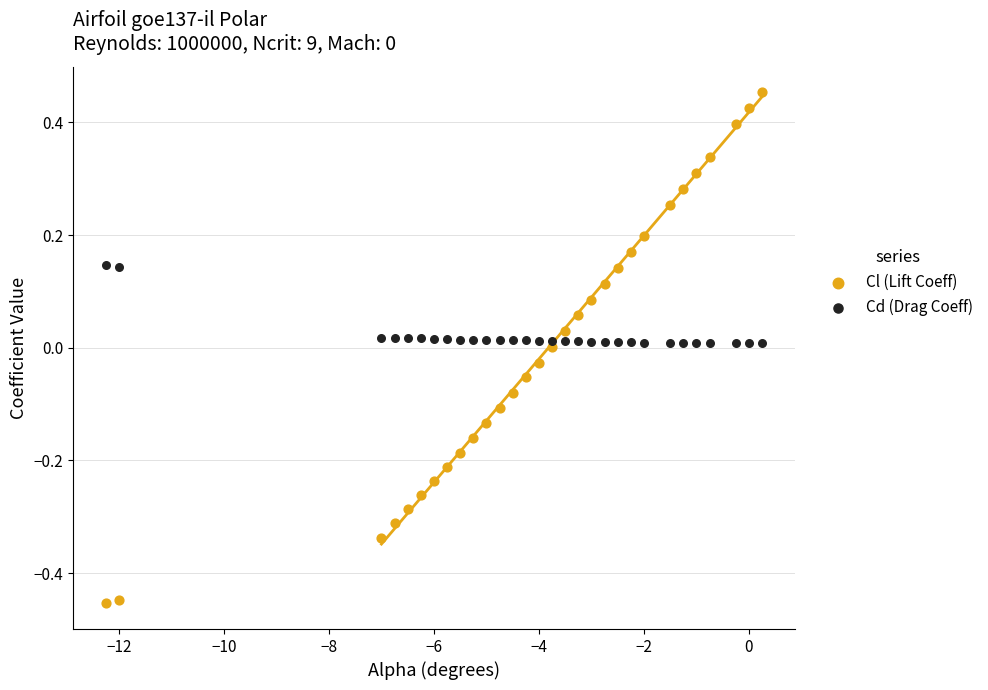

What are all the series names shown in the legend?

Cl (Lift Coeff), Cd (Drag Coeff)